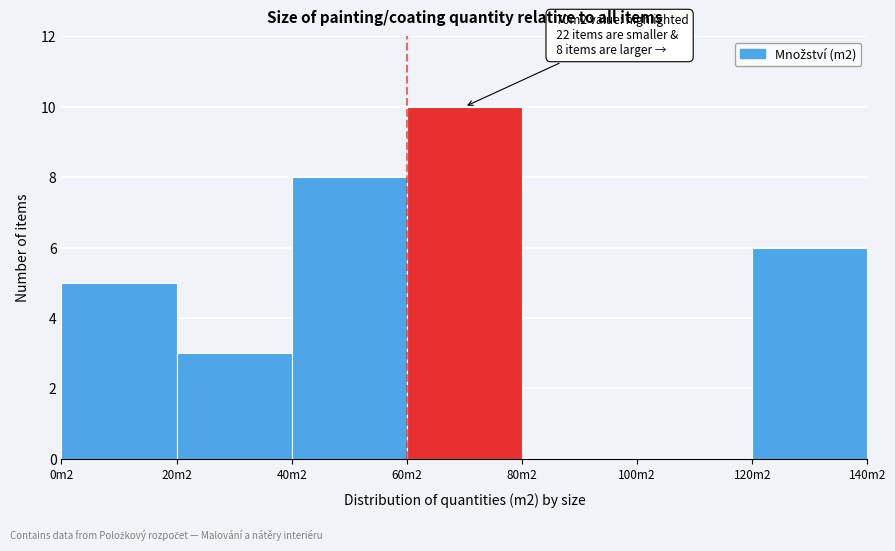

Reading right to left, what are all the values shown in this chart?

120m2=6	100m2=0	80m2=0	60m2=10	40m2=8	20m2=3	0m2=5